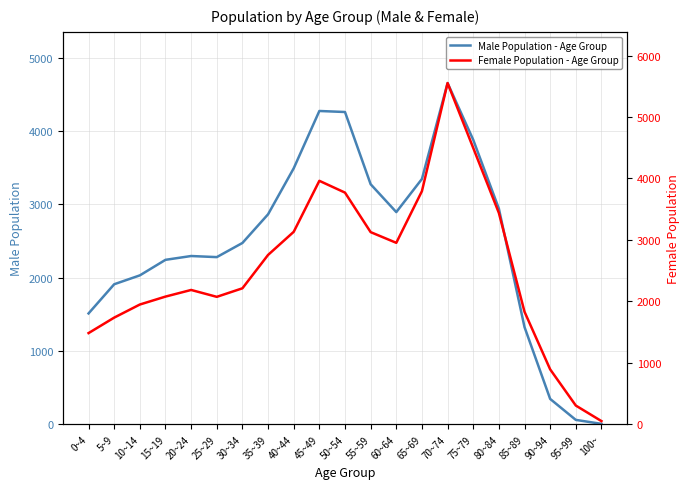

How many interior local peaks does the Female Population - Age Group series have?

3